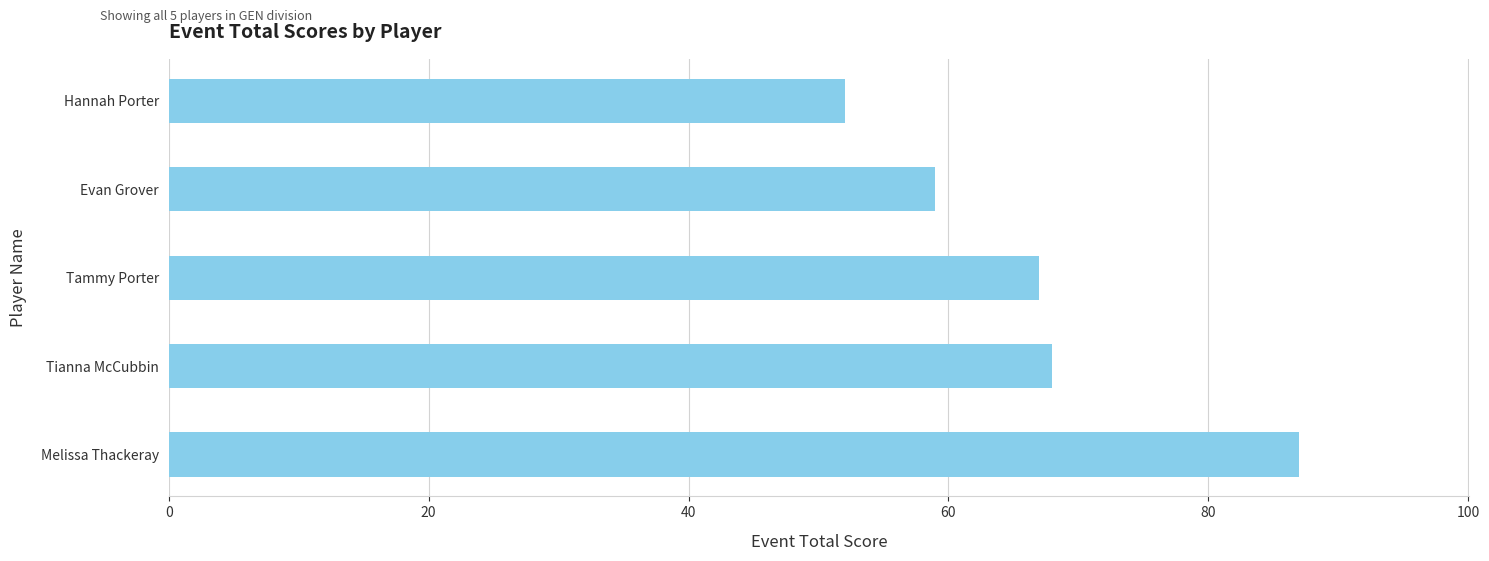

What is the difference between the maximum and minimum values?

35